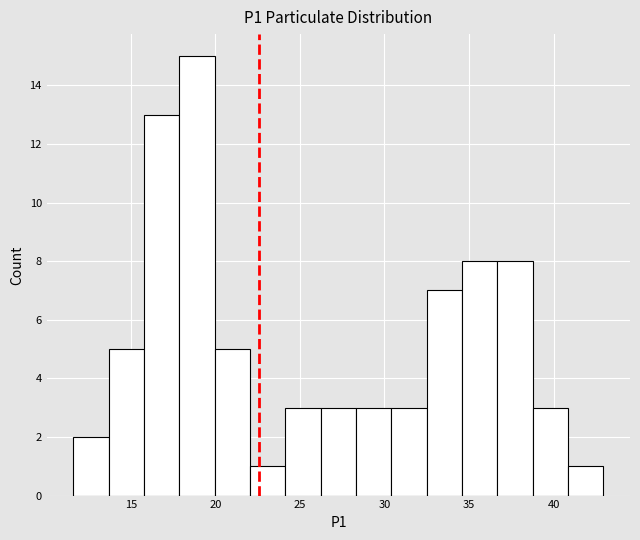

What is the height of the bar covering 39.0 to 41.0 on the x-axis? Neither the bar edges nor the heights are printed on the chart, so give them approximately, as read against the axes.

3